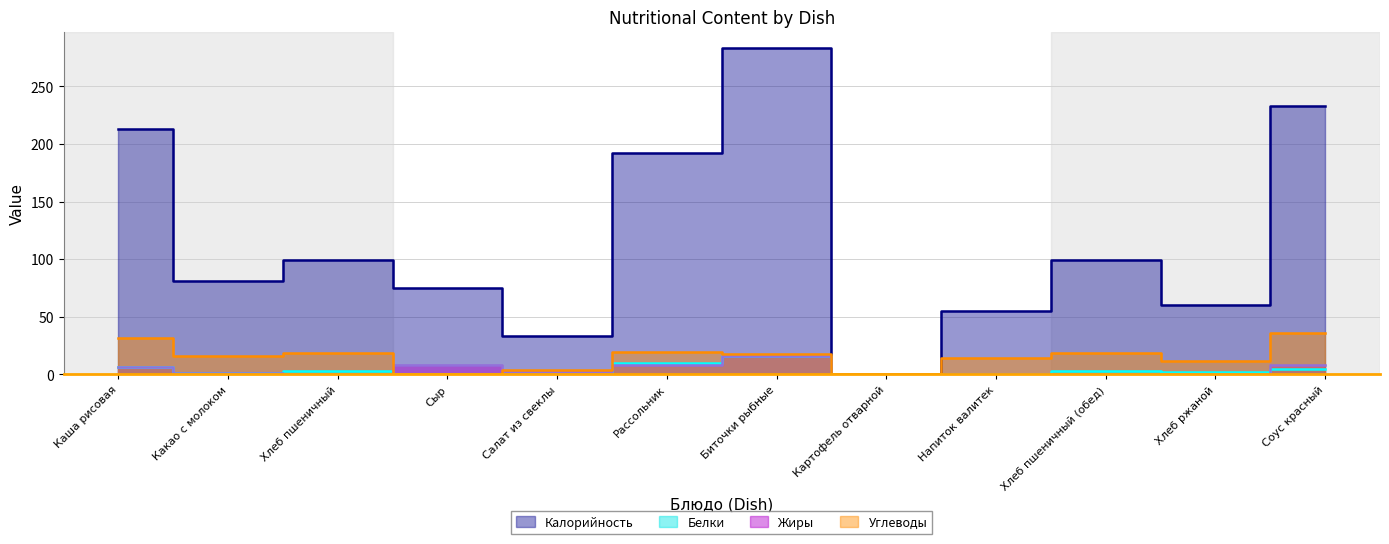

True or false: Белки and Углеводы intersect in this chart.

False